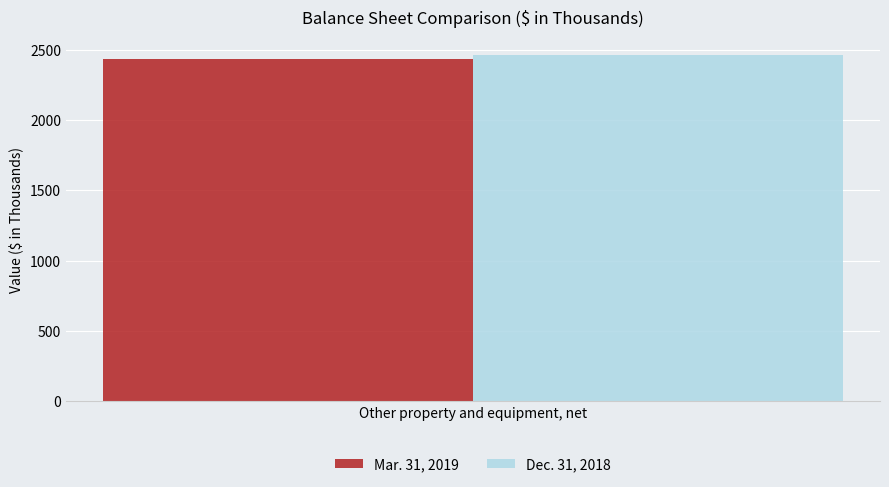

The Dec. 31, 2018 series shows 2464 at Other property and equipment, net. True or false?

True